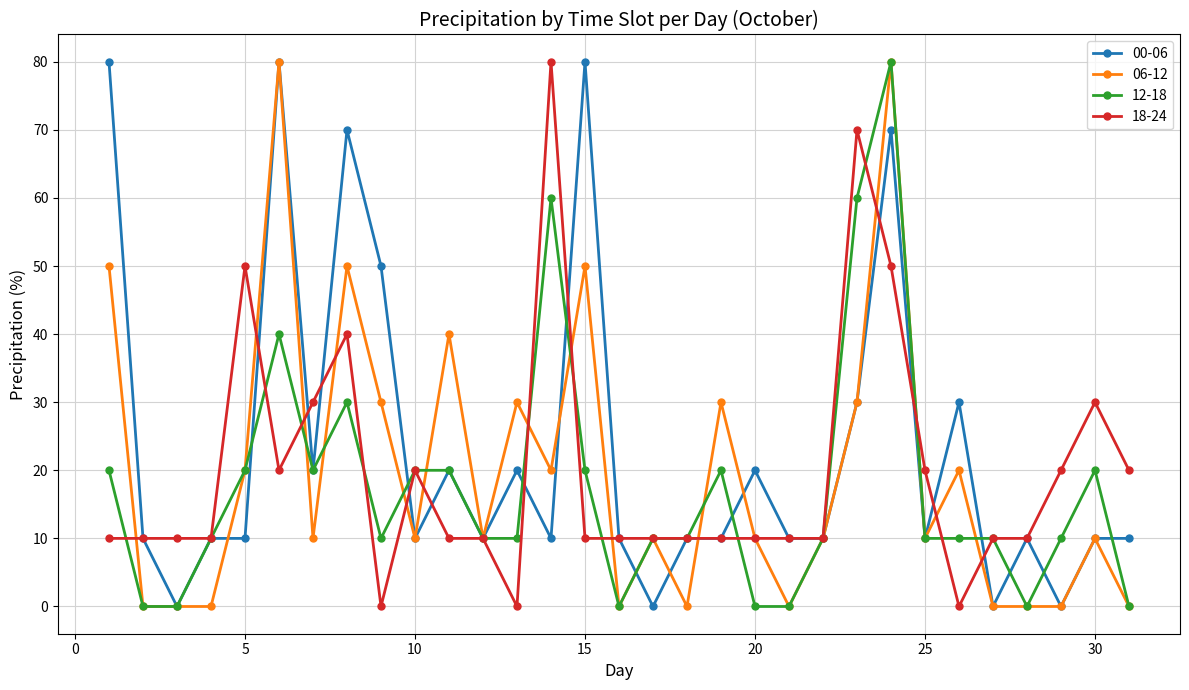

True or false: 00-06 has more than 1 points higher than both neighbors.

True